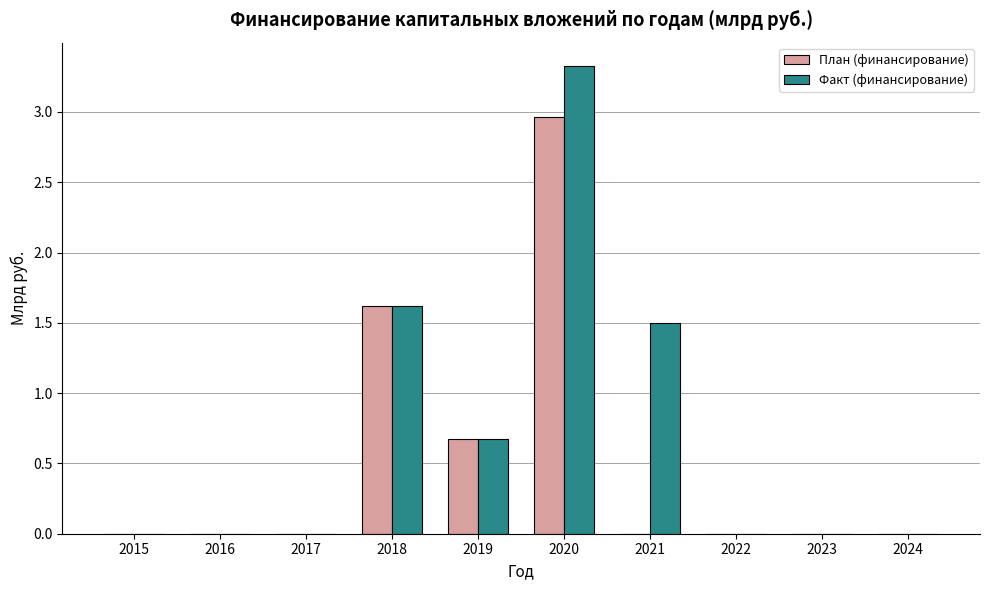

How many groups of bars are there?

10